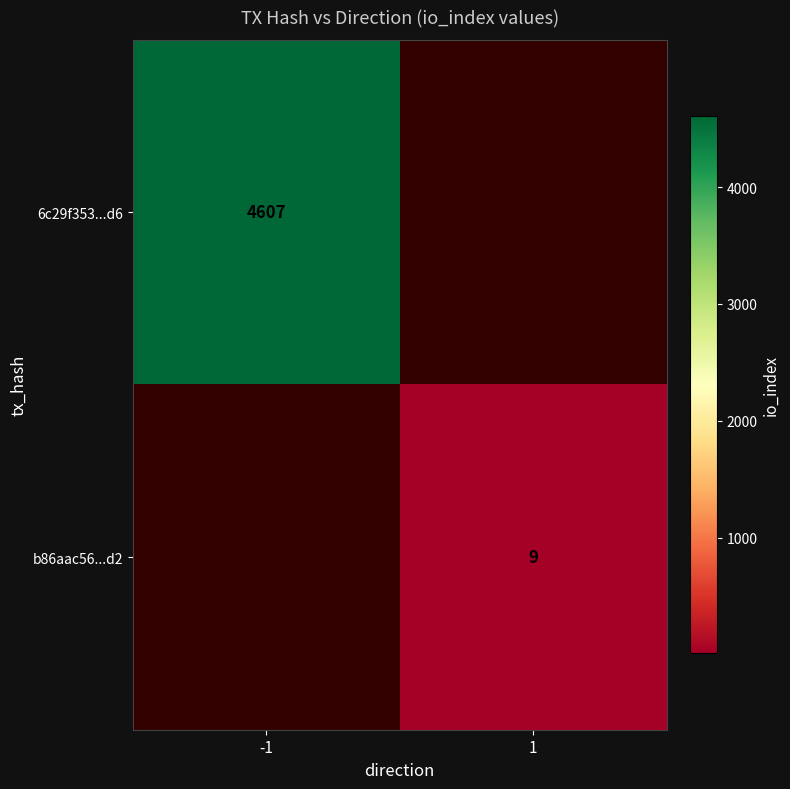

Is it true that b86aac56...d2 equals 9 at 1?

True